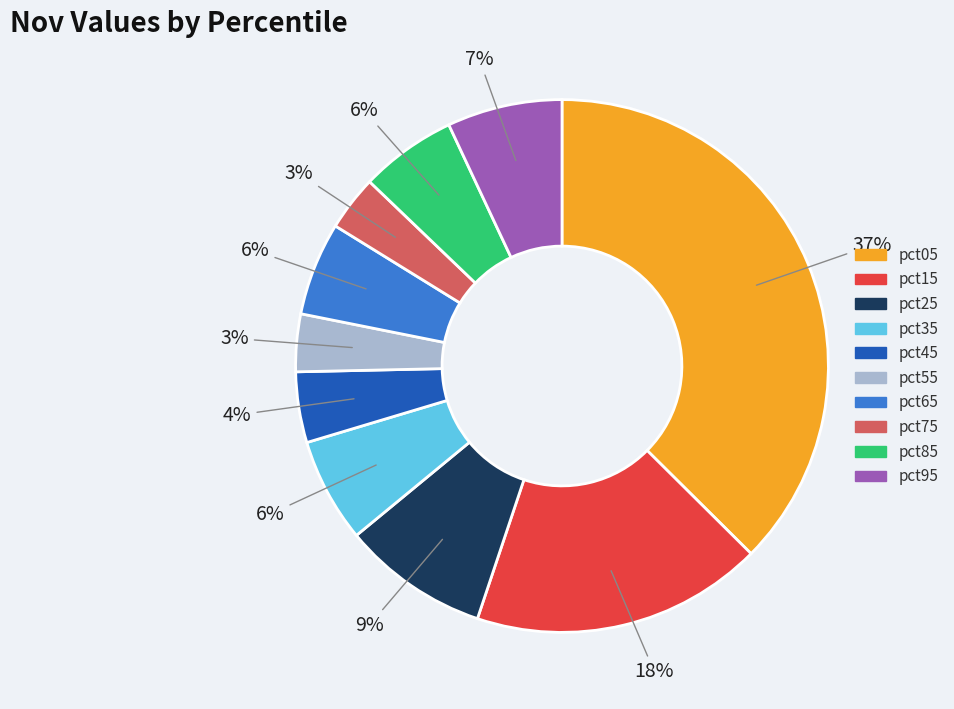

To the nearest percent, what is the average slice percentage?

10%